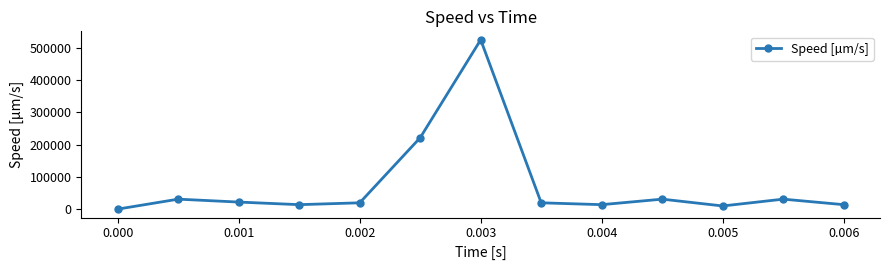

What is the difference between the maximum and minimum values?

525562.5